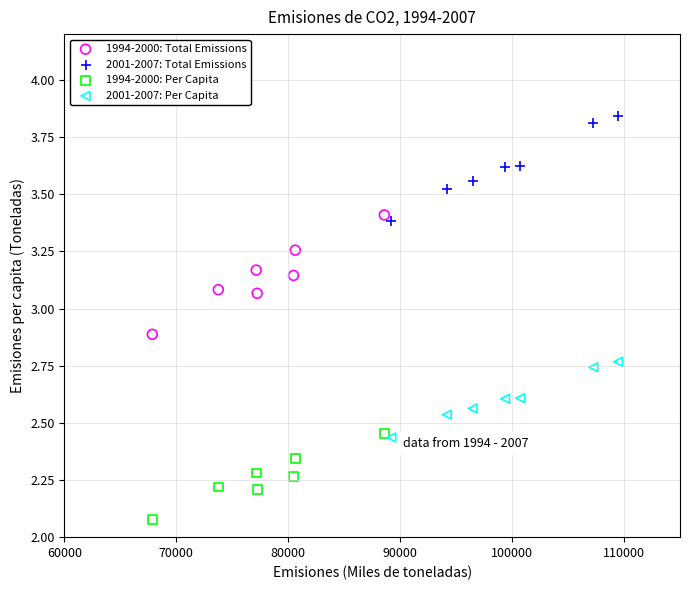

Which series contains the highest Y value?

2001-2007: Total Emissions